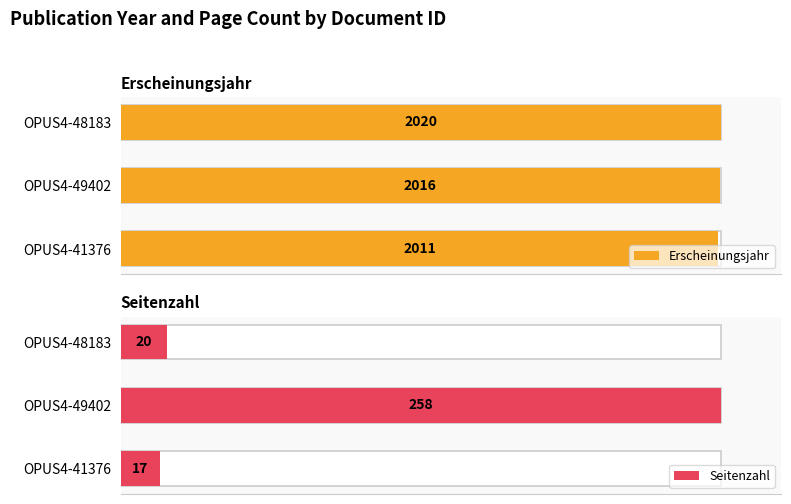

Which series changed the most between OPUS4-49402 and OPUS4-48183?

Seitenzahl